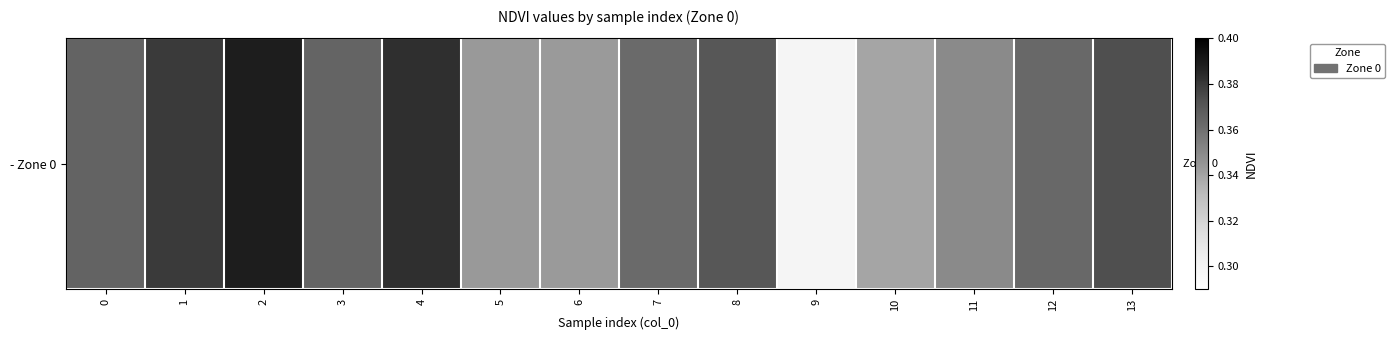

Reading right to left, list all the values displayed in this chart.

13=0.4	12=0.4	11=0.3	10=0.3	9=0.3	8=0.4	7=0.4	6=0.3	5=0.3	4=0.4	3=0.4	2=0.4	1=0.4	0=0.4